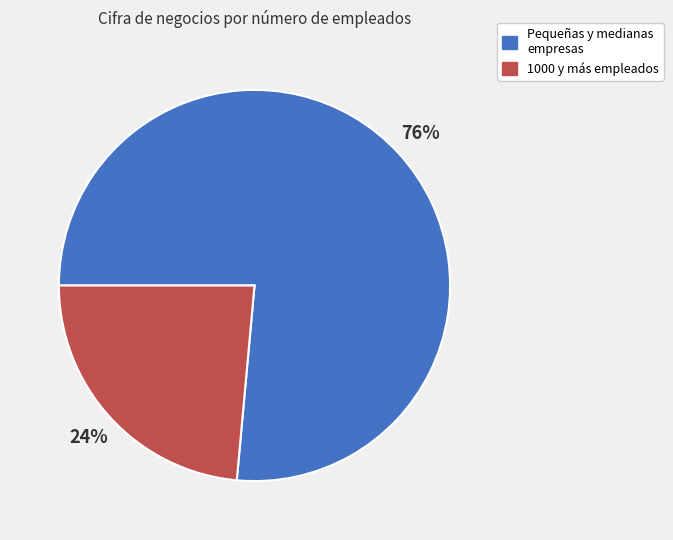

Is the sum of 1000 y más empleados and Pequeñas y medianas empresas greater than half?

Yes